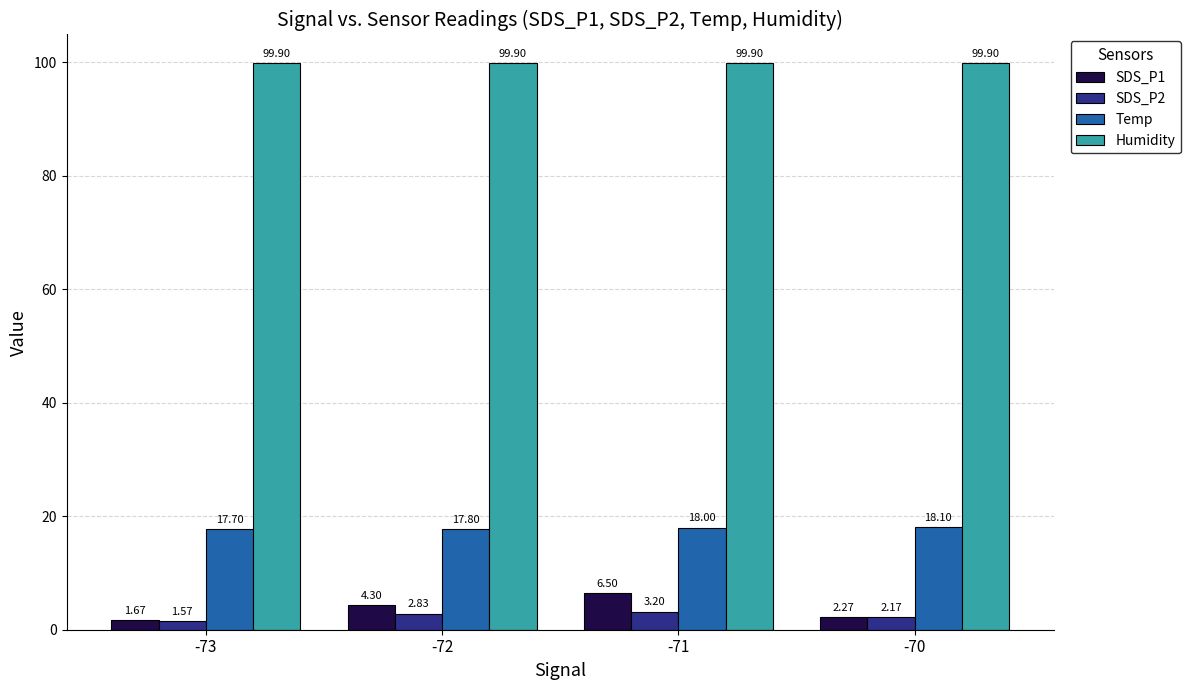

What is the difference between the Temp values at -73 and -71?

0.3